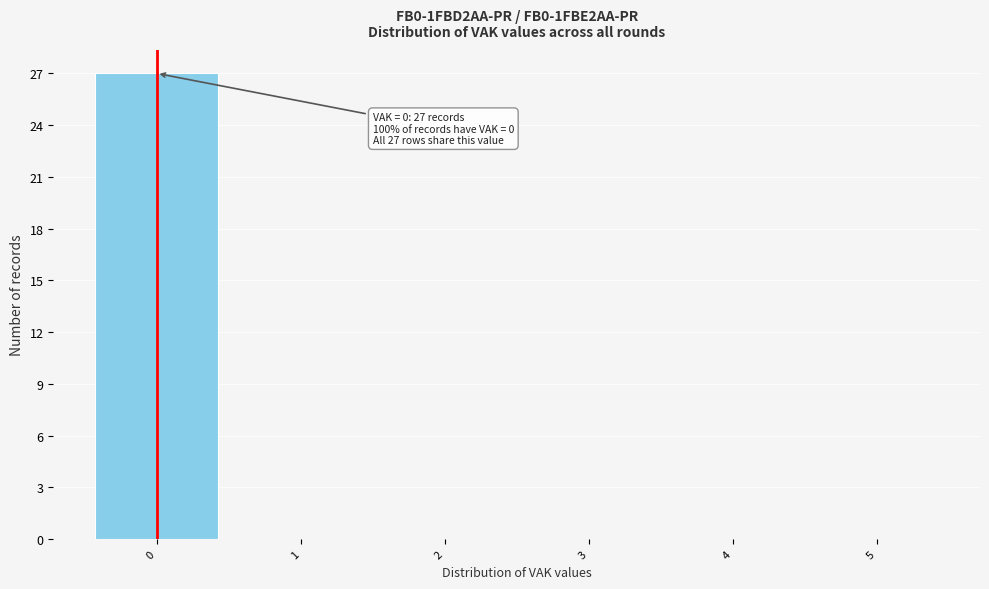

Which range on the x-axis has the tallest bar?

-0.5 to 0.5